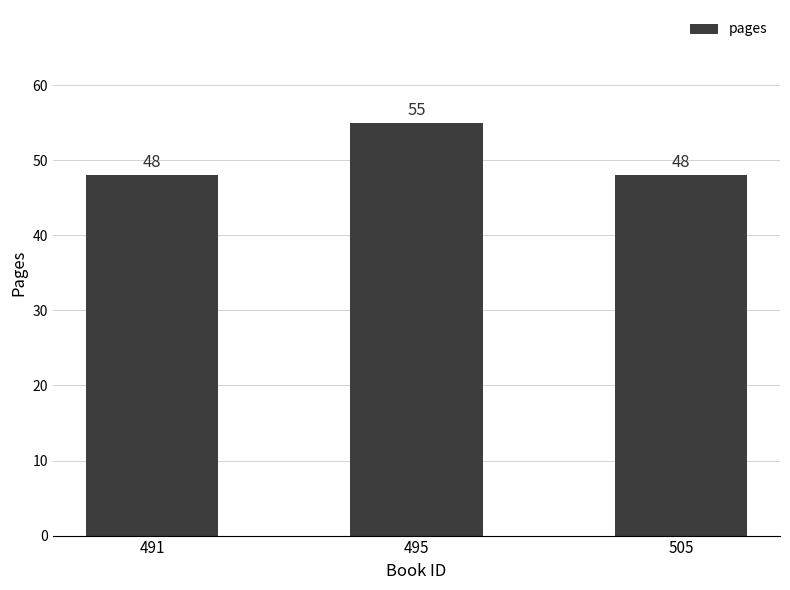

How many data points are above 48?

1